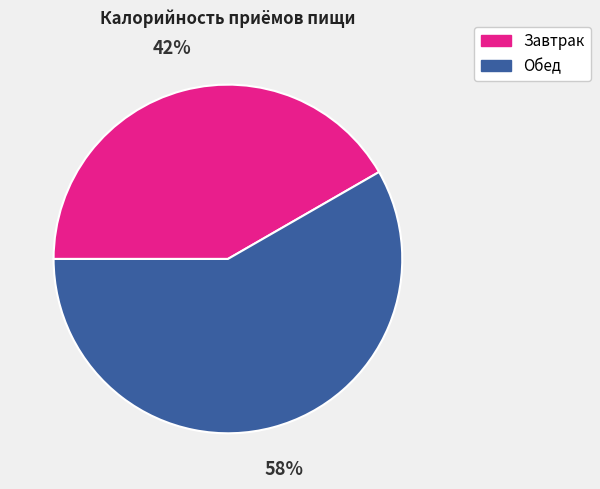

What is the ratio of the value at Обед to the value at Завтрак?

1.4